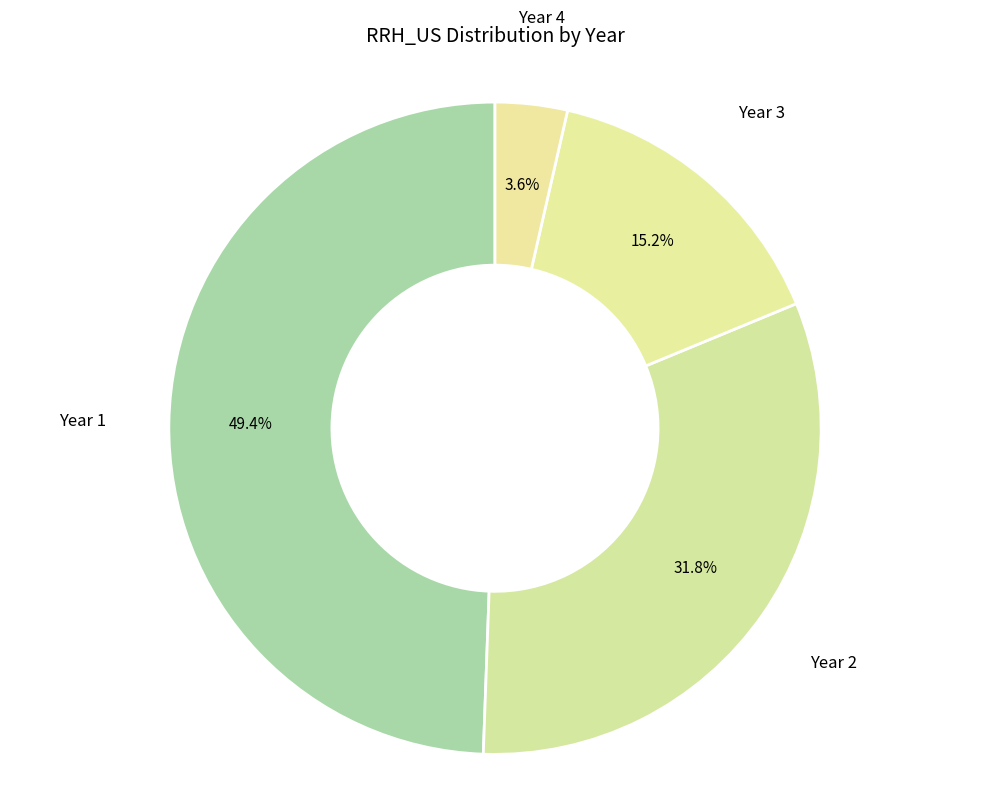

How many slices are in this pie chart?

4